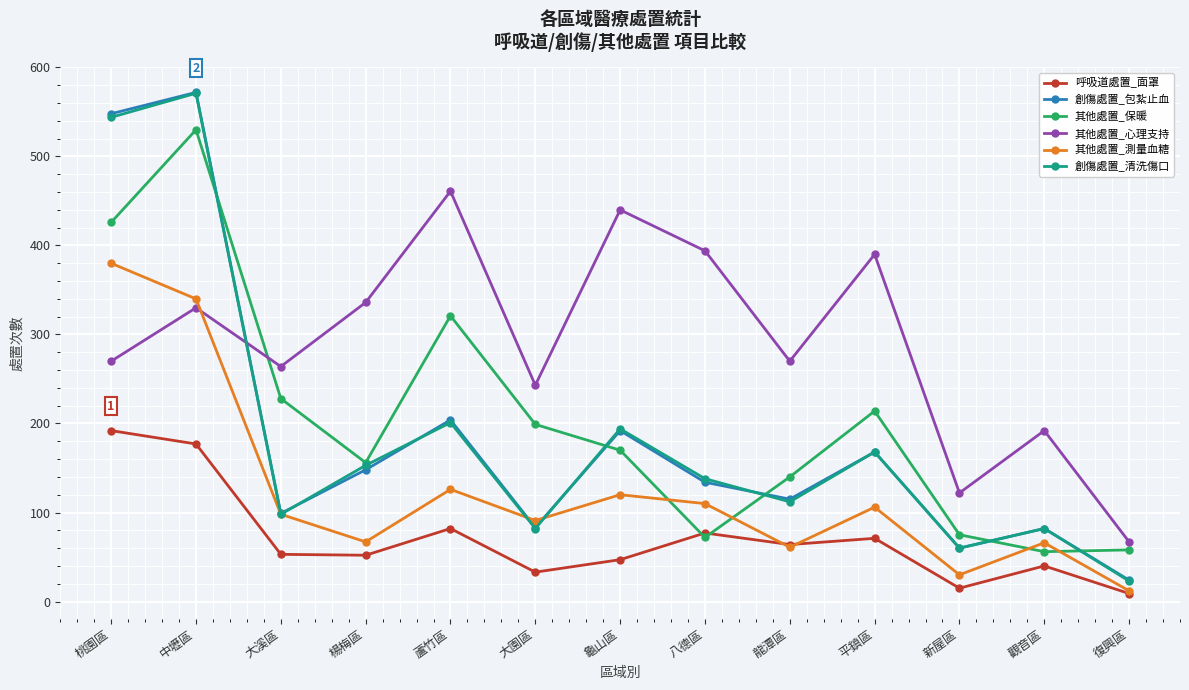

What is the difference between the maximum and minimum values in the 其他處置_心理支持 series?

394